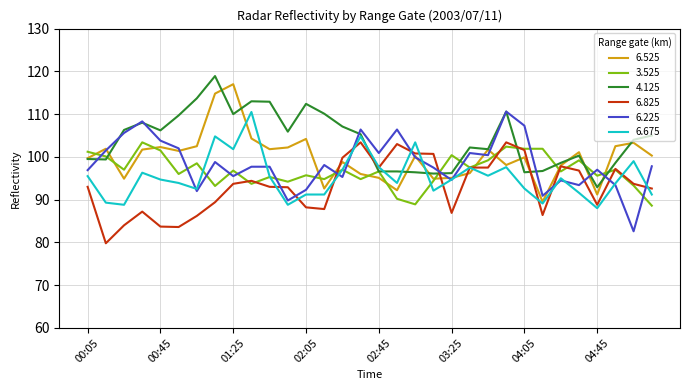

Which series has the largest total across all categories?

4.125